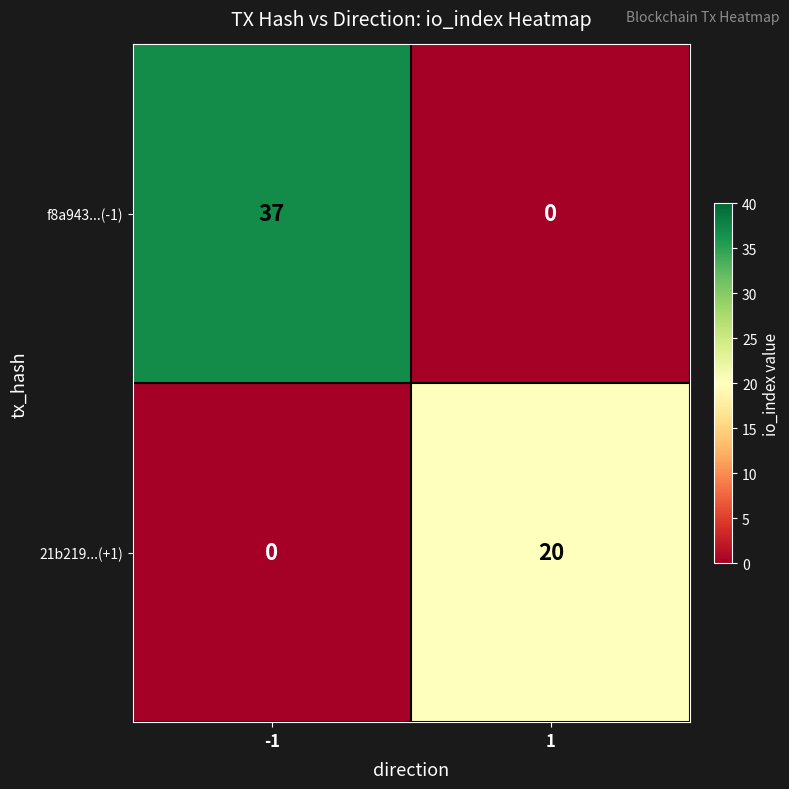

How many data points does each series have?

2